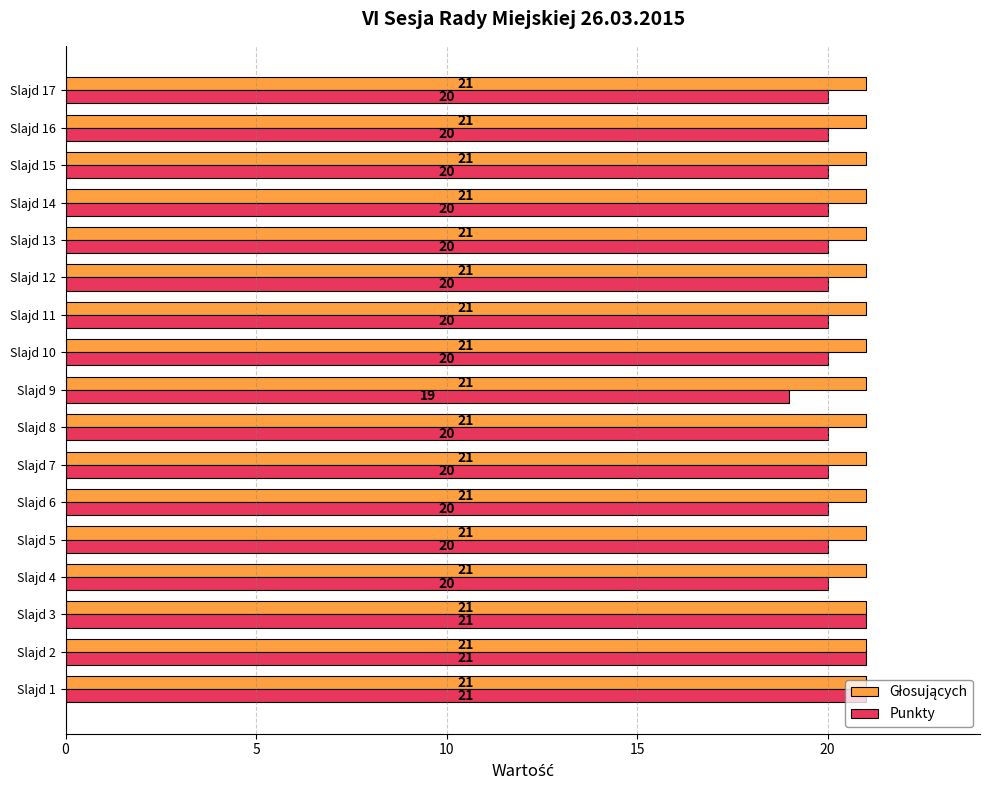

What is the smallest value displayed?

19